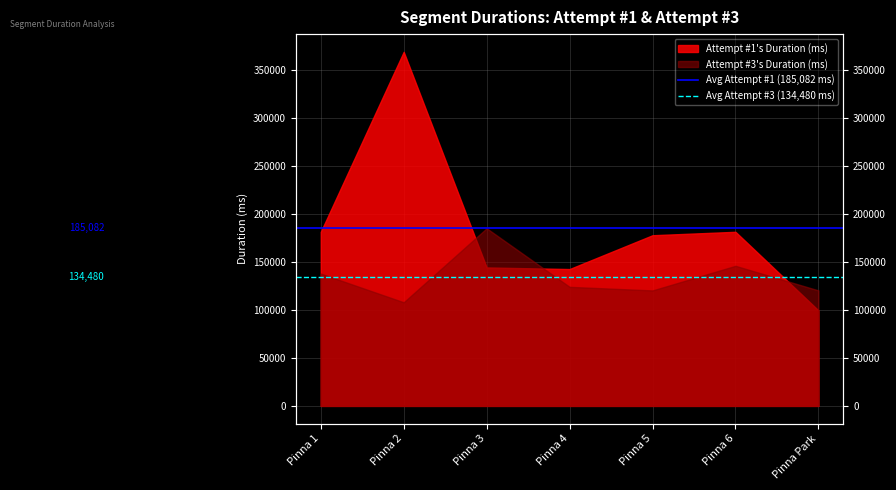

Where is Avg Attempt #1 (185,082 ms) nearest to the value 185082?

Pinna 1